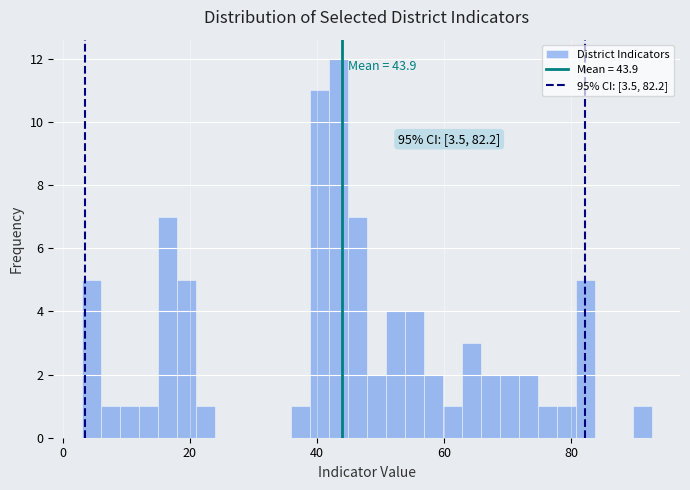

Read against the x-axis, roughly where is the centre of the tallest bar?

44